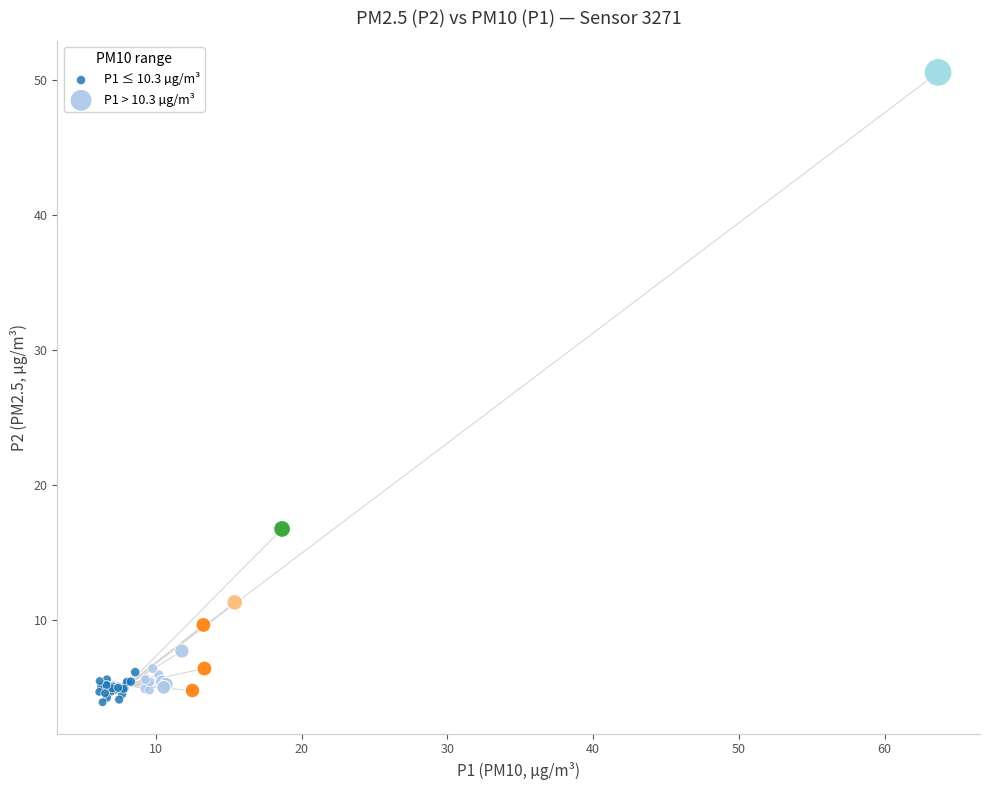

Which series reaches the maximum Y coordinate?

P1 > 10.3 µg/m³